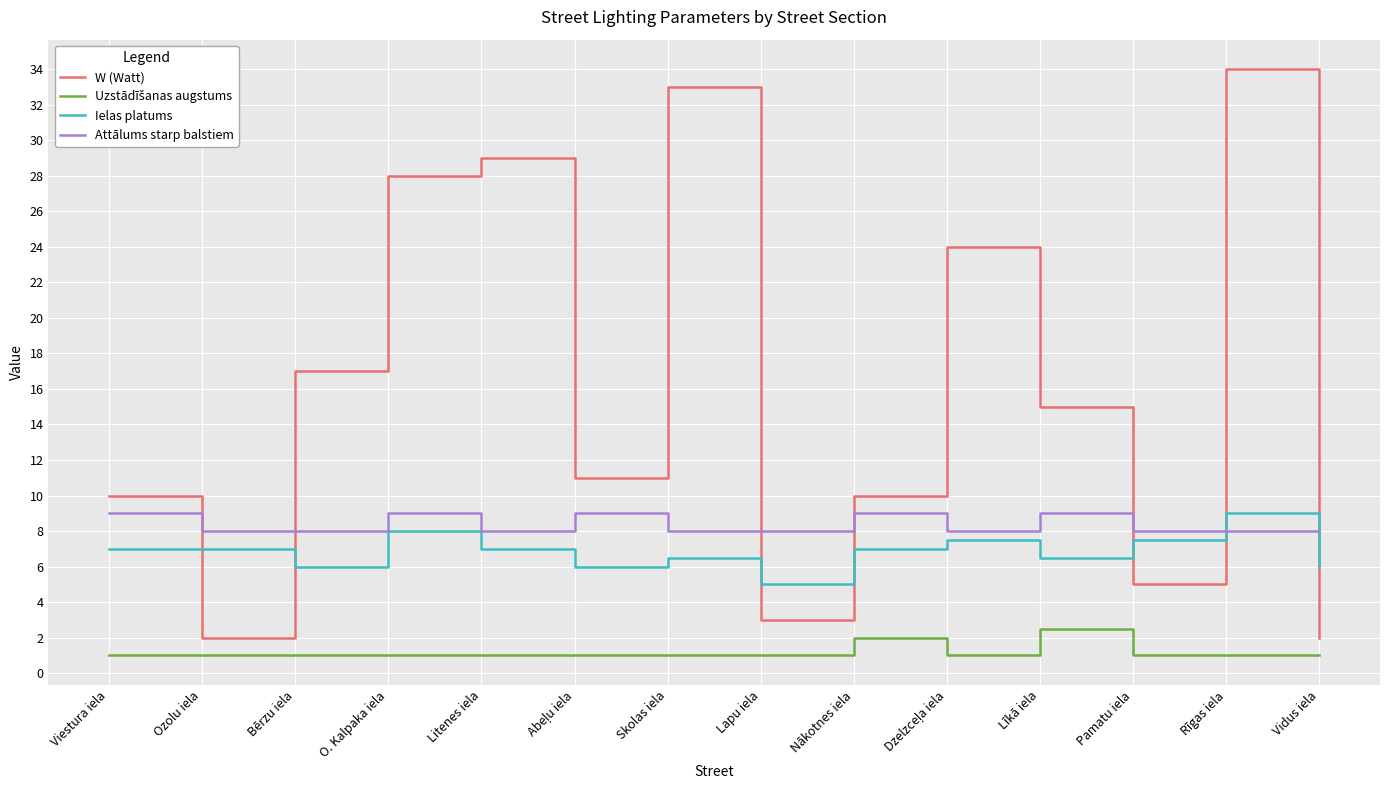

At how many categories does at least one series exceed 14?

7